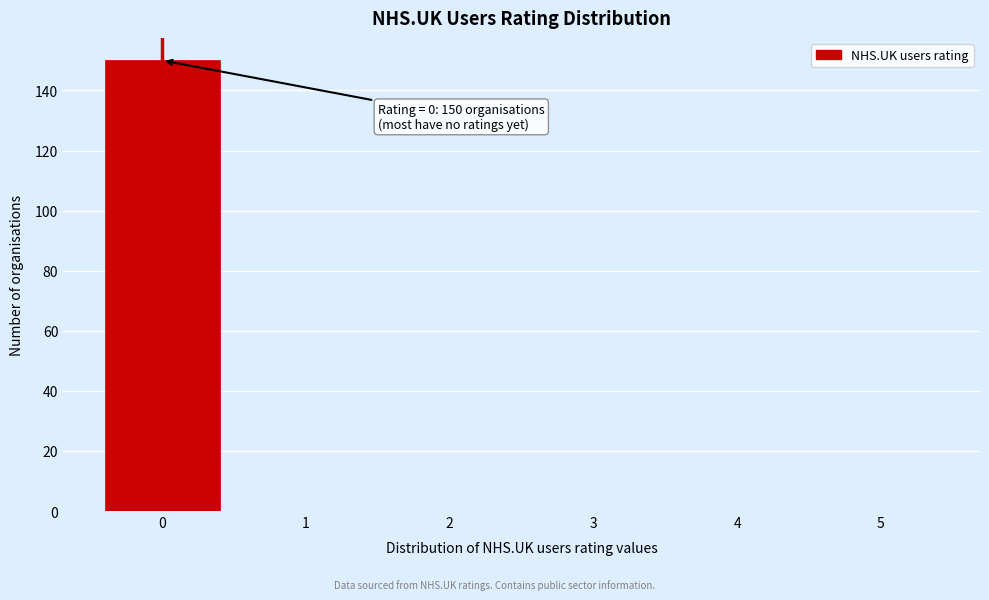

Which range on the x-axis has the tallest bar?

-0.5 to 0.5